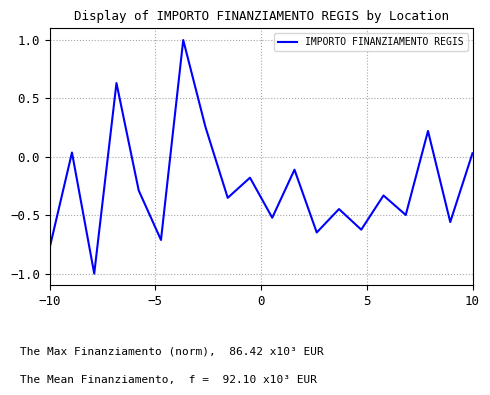

What is the greatest value displayed?

1.0